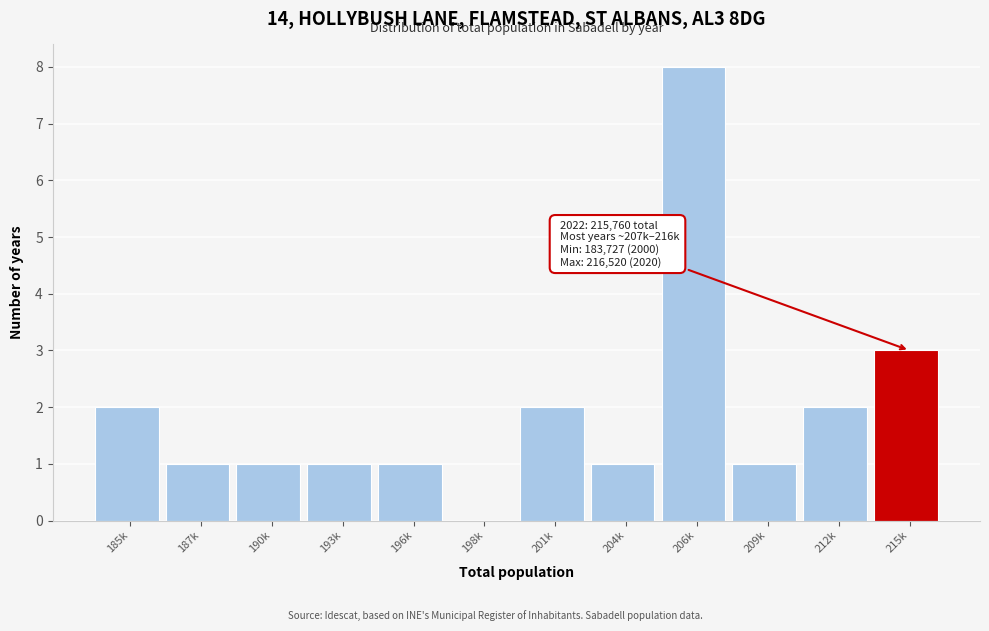

Reading left to right, list all the values displayed in this chart.

185k=2	187k=1	190k=1	193k=1	196k=1	198k=0	201k=2	204k=1	206k=8	209k=1	212k=2	215k=3